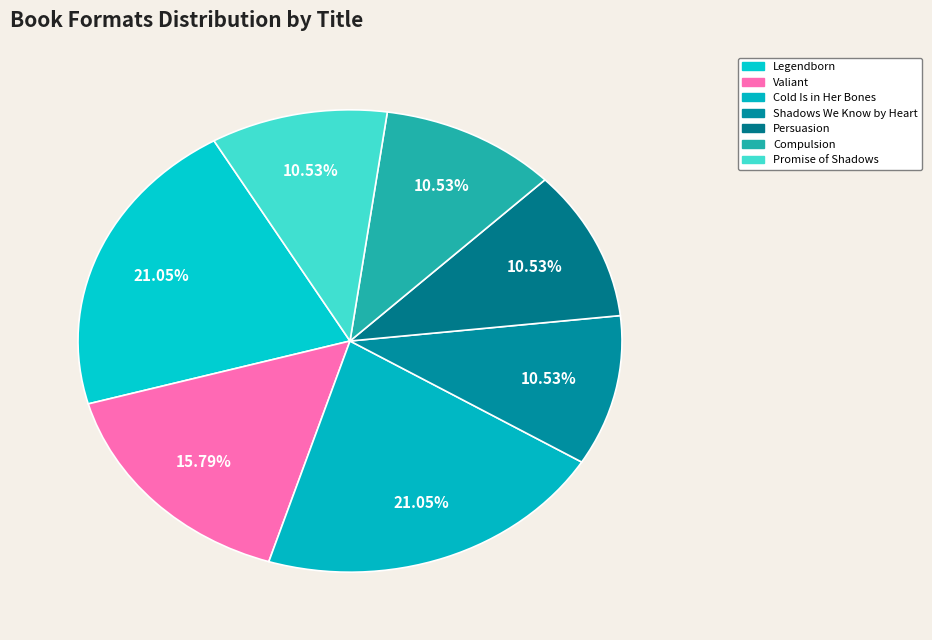

Rank the categories by value from lowest to highest.

Shadows We Know by Heart, Persuasion, Compulsion, Promise of Shadows, Valiant, Legendborn, Cold Is in Her Bones